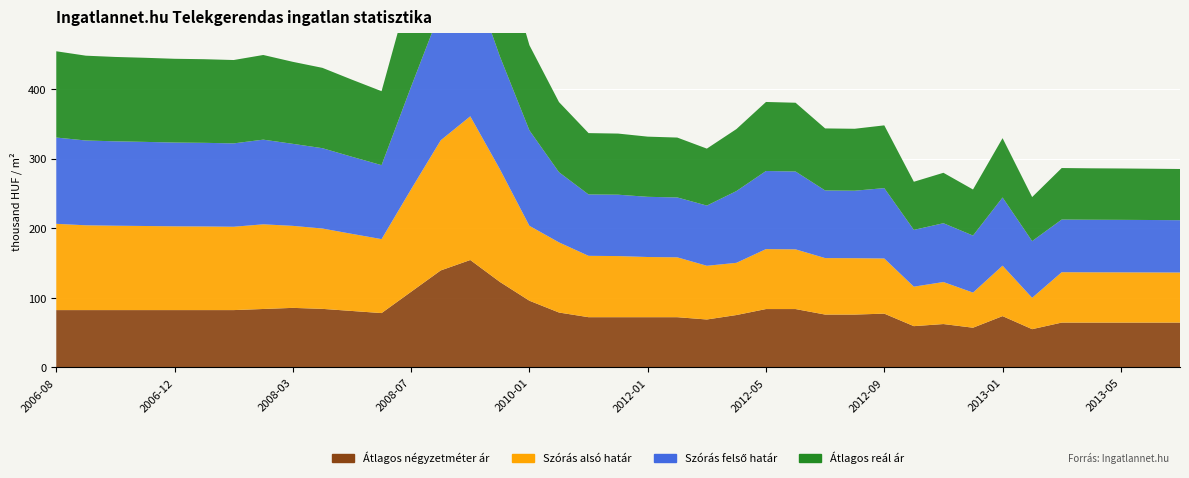

Reading left to right, transcribe all the data shown in this chart.

Atlagos negyzetmeter ar: 82417	82417	82417	82417	82417	82417	82417	84014	85612	84181	81153	78125	108750	139375	154359	122911	95873	78922	72222	72222	72222	72222	68923	75313	83914	83914	75991	75991	77314	59362	62373	57113	73767	55018	64479	64479	64479	64479	64479
Szoras also hatar: 123920	121809	121201	120800	120322	120124	119729	121610	117796	115397	110731	106239	147342	186946	206418	162014	107584	100759	88136	87797	86444	86002	77145	74986	86138	85768	81140	80975	79233	56703	60368	50450	72453	45036	72374	72240	72163	72049	71916
Szoras felso hatar: 123920	121809	121201	120800	120322	120124	119729	121610	117796	115397	110731	106239	147342	186946	206418	162014	137074	100759	88136	88136	86444	86002	86473	103086	112164	111794	97106	96941	101065	81547	84476	81902	97957	81466	75614	75480	75403	75289	75156
Atlagos real ar: 123920	121809	121201	120800	120322	120124	119729	121610	117796	115397	110731	106239	147342	186946	206418	162014	122329	100759	88136	87797	86444	86002	81809	89036	99151	98781	89123	88958	90149	69125	72422	66176	85205	63251	73994	73860	73783	73669	73536